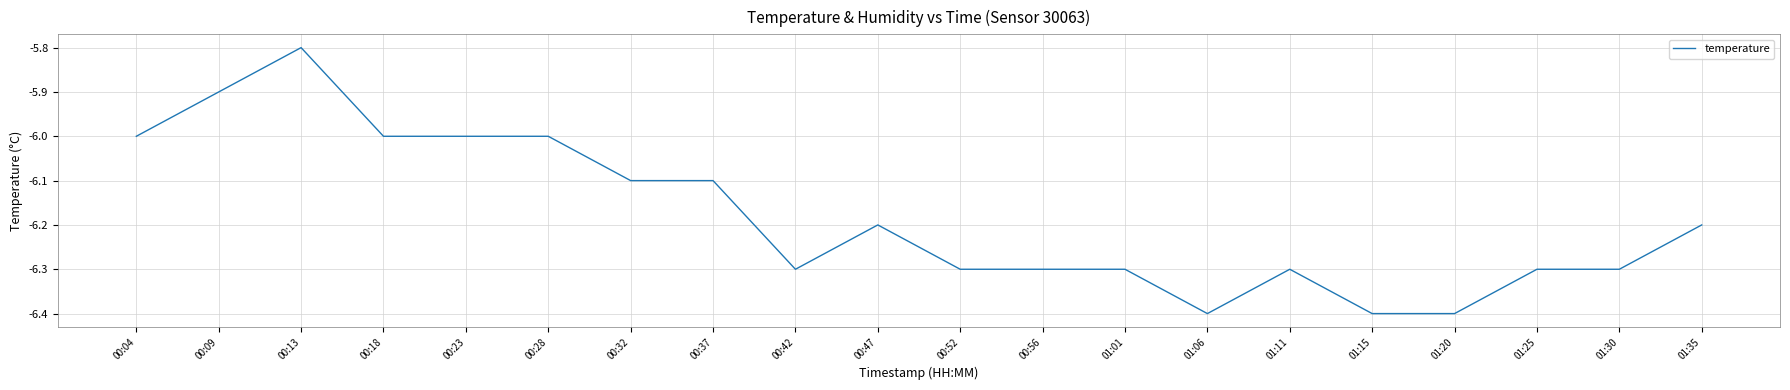

The value at 00:13 is -3.6. True or false?

False